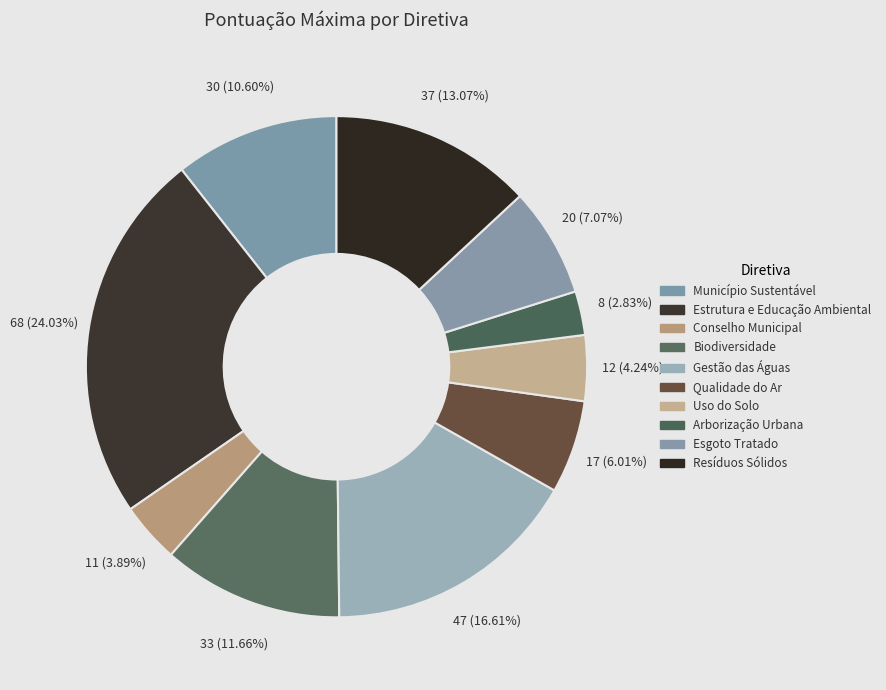

Which slice is the largest?

Estrutura e Educação Ambiental